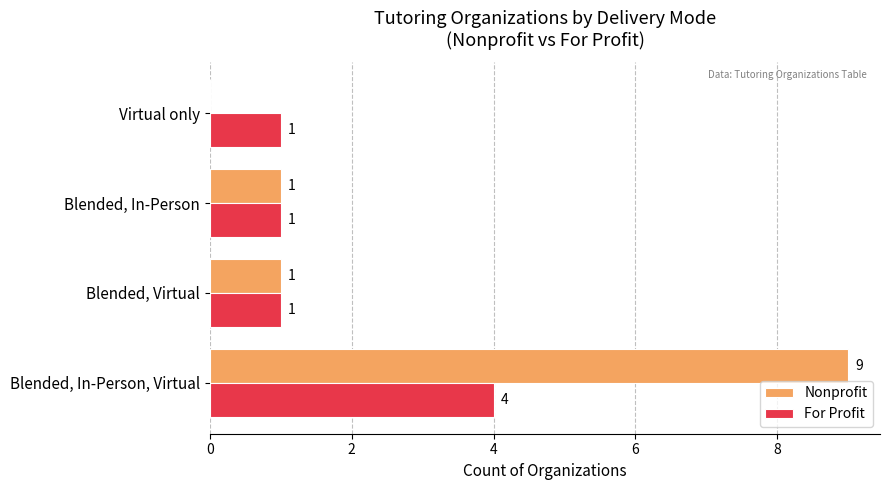

What is the maximum value for For Profit?

4